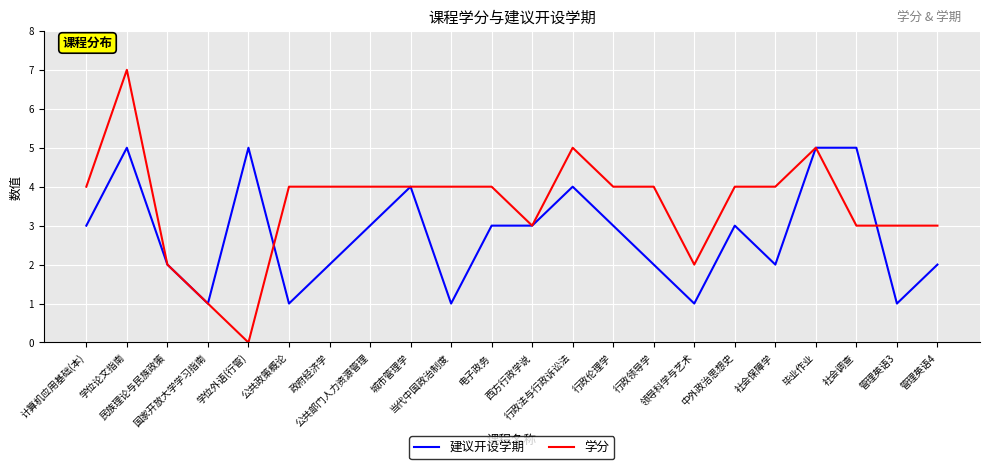

What is the greatest value displayed?

7